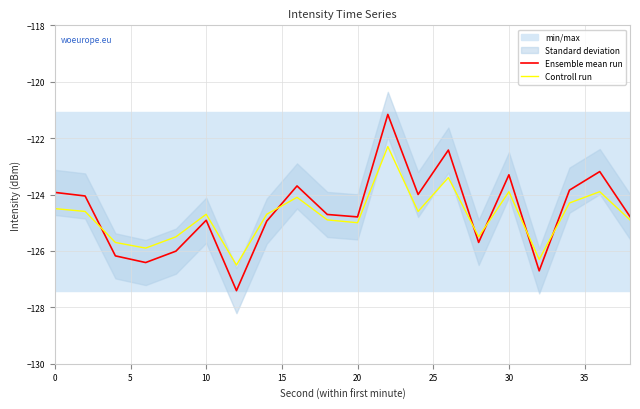

What is the average value of the Ensemble mean run series?

-124.6